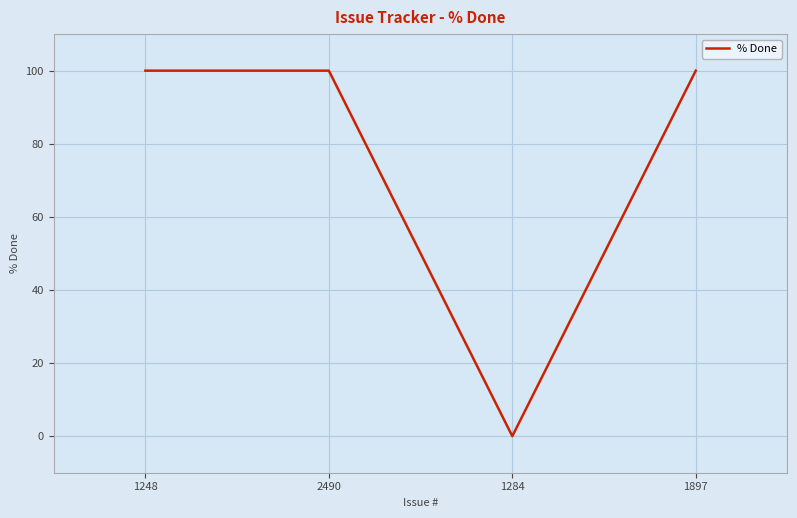

True or false: there are more than 2 points higher than both neighbors.

False